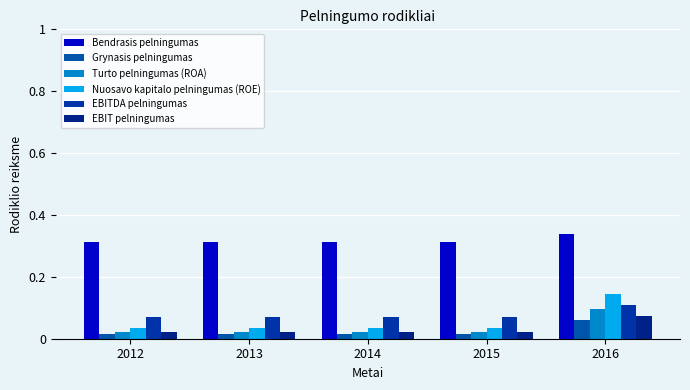

How many categories are shown in the chart?

5